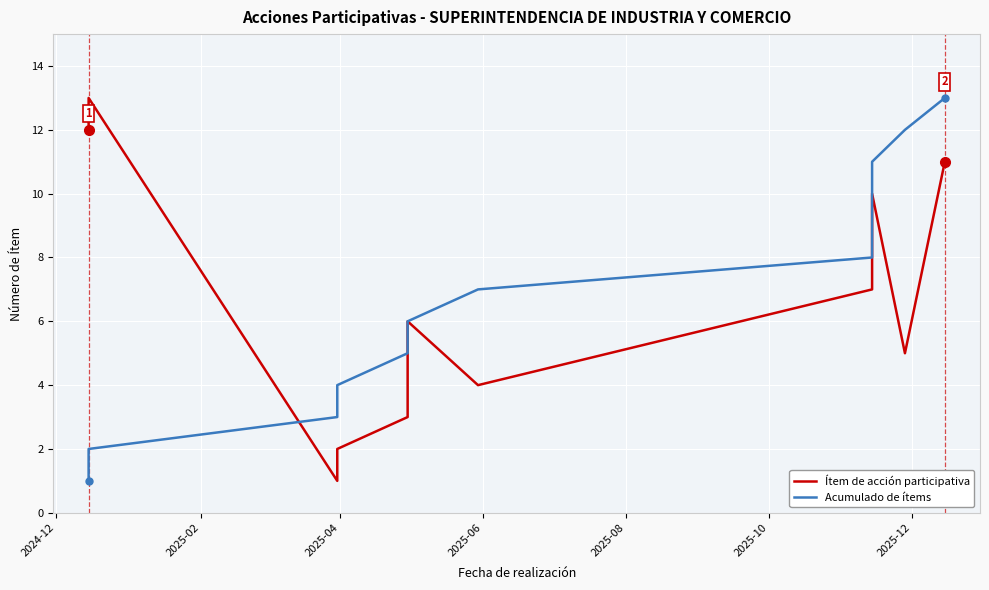

How many lines are shown in the chart?

2